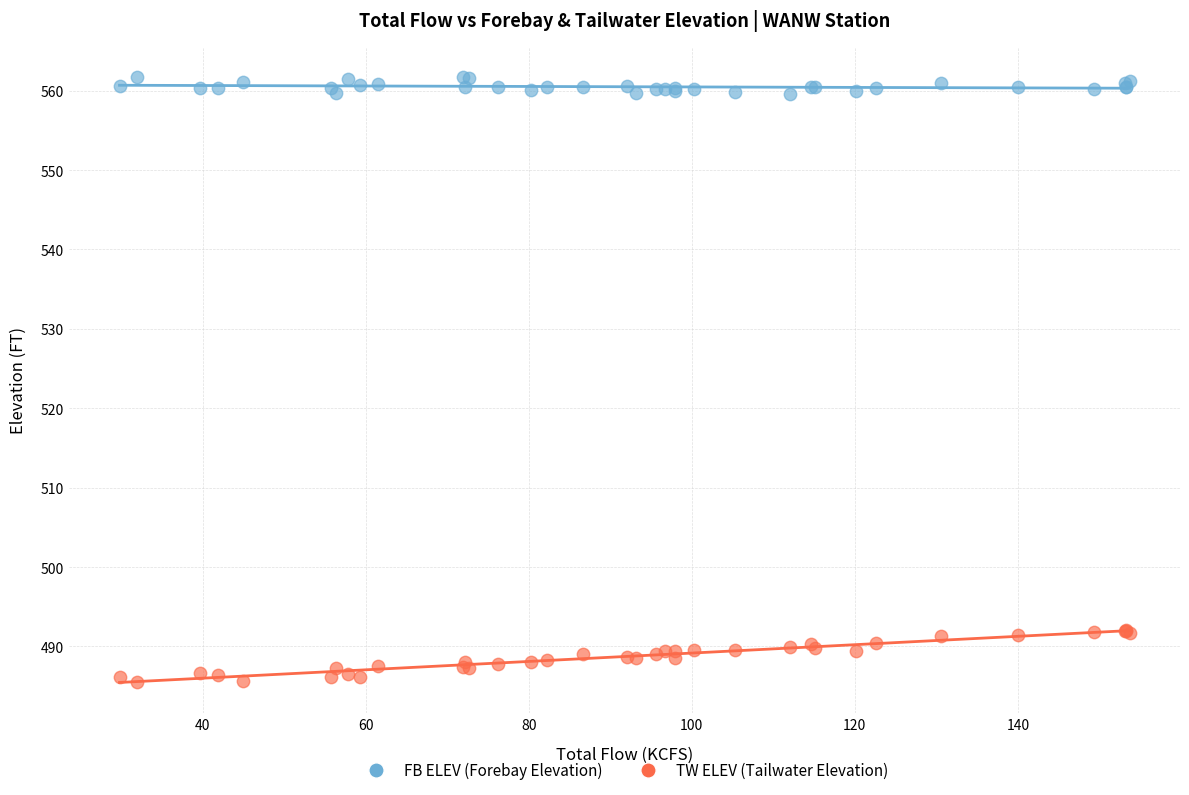

Which series contains the highest Y value?

FB ELEV (Forebay Elevation)